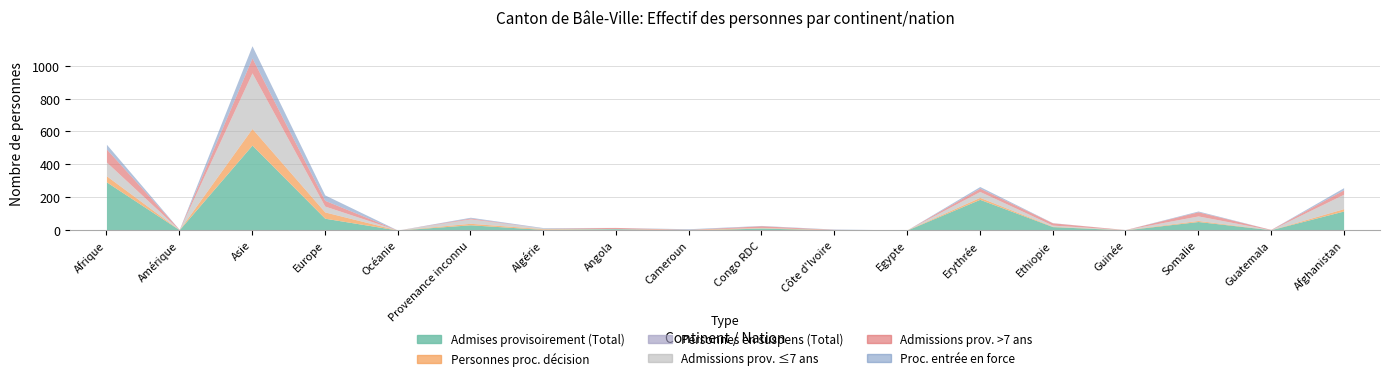

Rank the categories by Admissions prov. >7 ans value from lowest to highest.

Océanie, Algérie, Cameroun, Egypte, Guinée, Côte d'Ivoire, Amérique, Guatemala, Provenance inconnu, Angola, Congo RDC, Ethiopie, Erythrée, Somalie, Afghanistan, Europe, Afrique, Asie